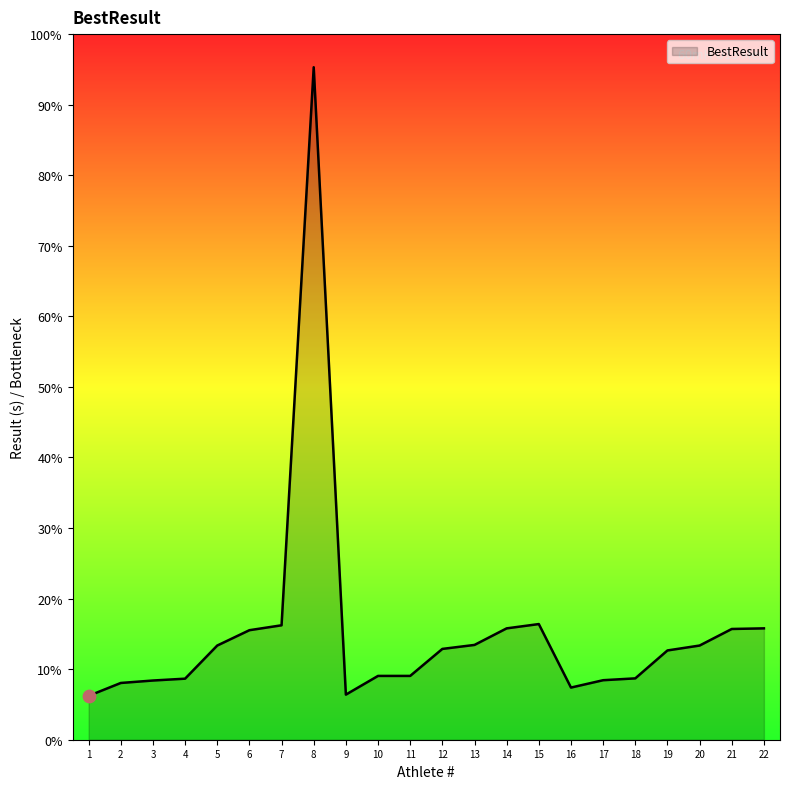

Is this an area chart (filled region under the line)?

Yes